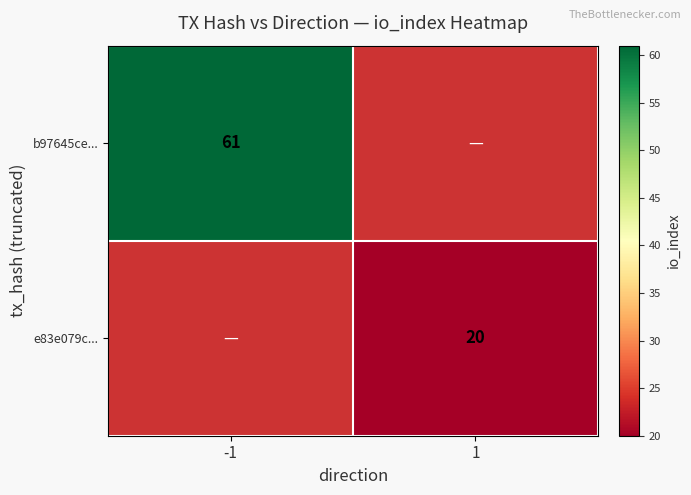

True or false: b97645ce... has a value of 84 at -1.

False